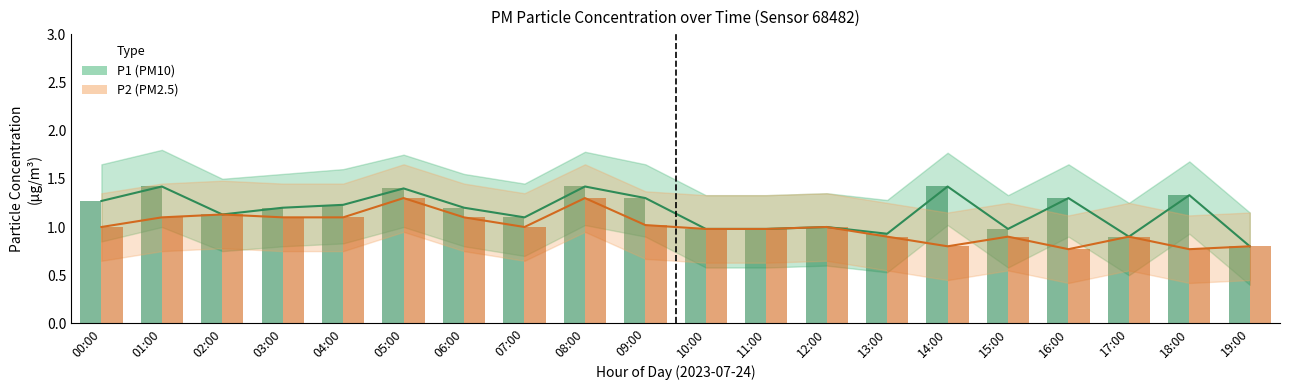

What position from the right is 12:00?

8